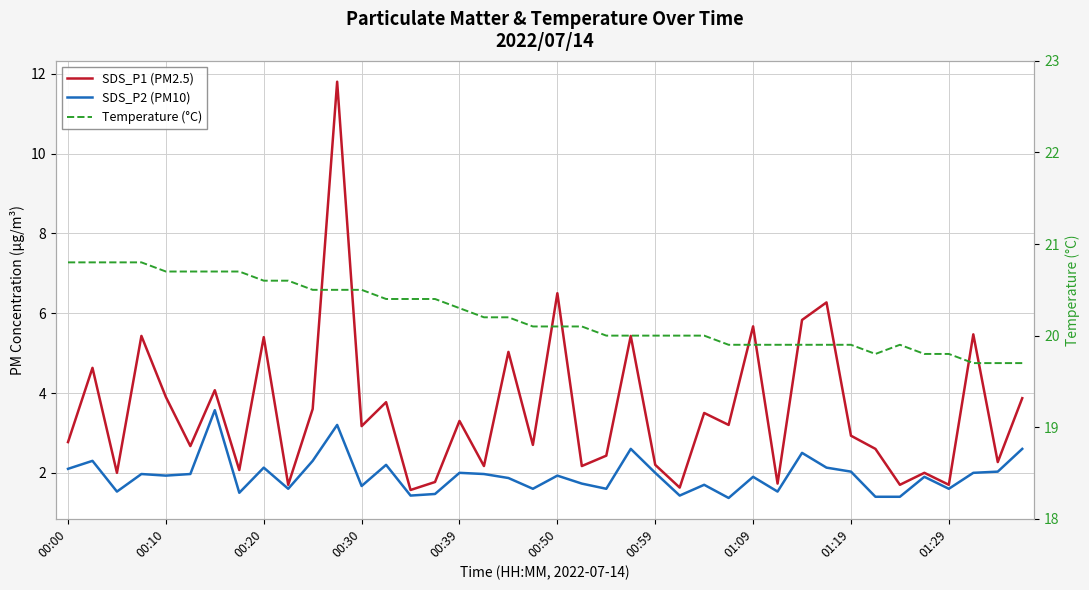

What is the highest value of the Temperature (°C) series?

20.8